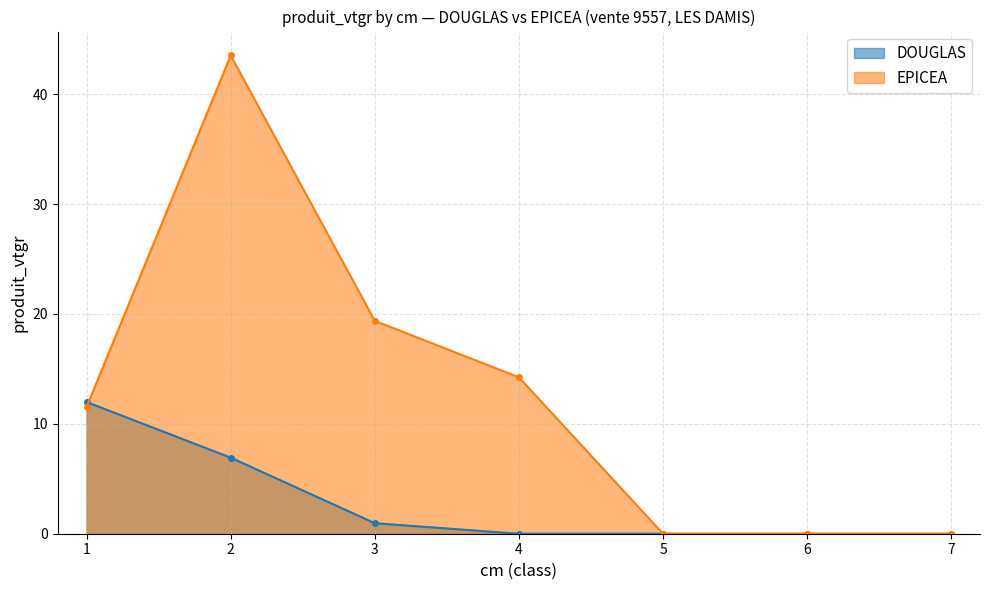

What is the value of the DOUGLAS point at the 3rd from the left?

1.0